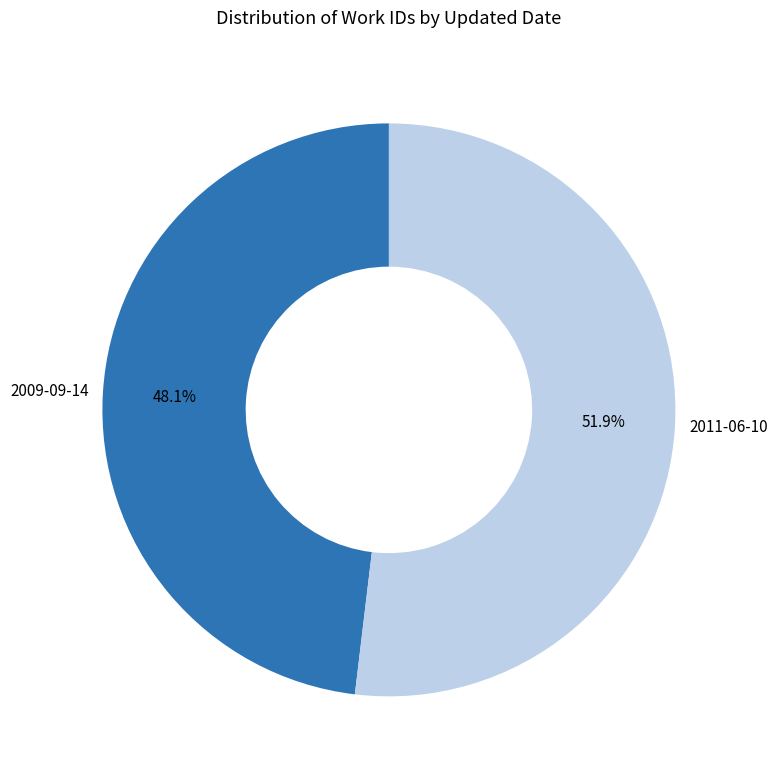

Is there a majority slice in this chart?

Yes